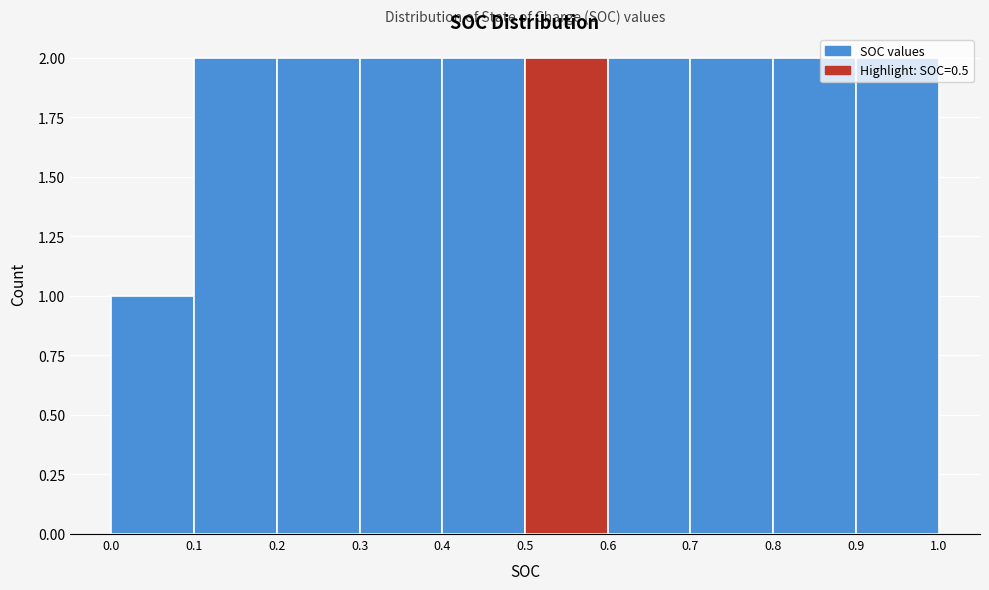

Reading left to right, transcribe this chart: for each bar, give the range it covers on the x-axis and its height. The values are not printed on the chart, so give them approximately, as read against the axis.

0.0 to 0.1: 1
0.1 to 0.2: 2
0.2 to 0.3: 2
0.3 to 0.4: 2
0.4 to 0.5: 2
0.5 to 0.6: 2
0.6 to 0.7: 2
0.7 to 0.8: 2
0.8 to 0.9: 2
0.9 to 1.0: 2